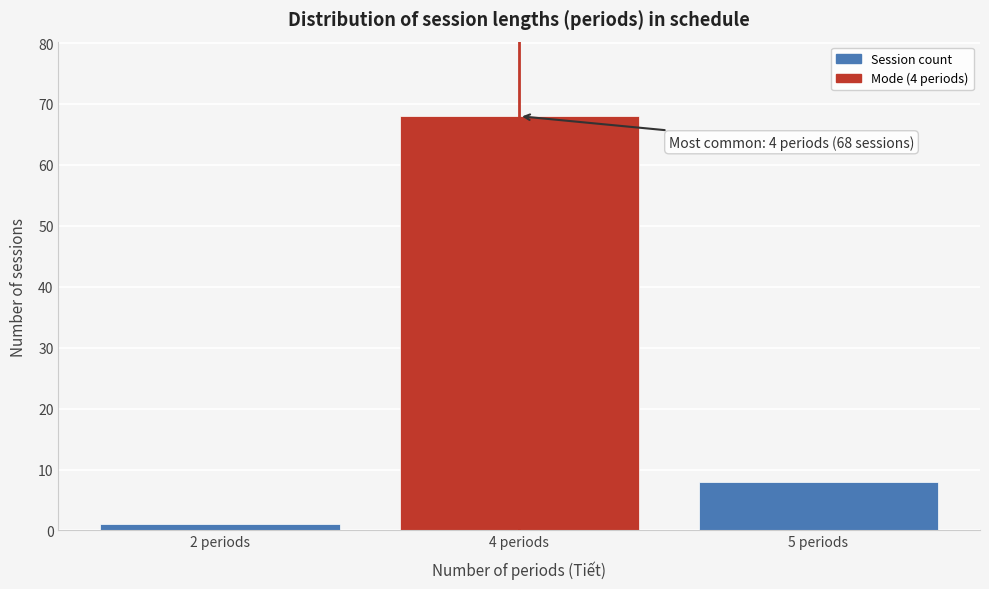

Reading left to right, extract all data points from this chart.

2 periods=1	4 periods=68	5 periods=8